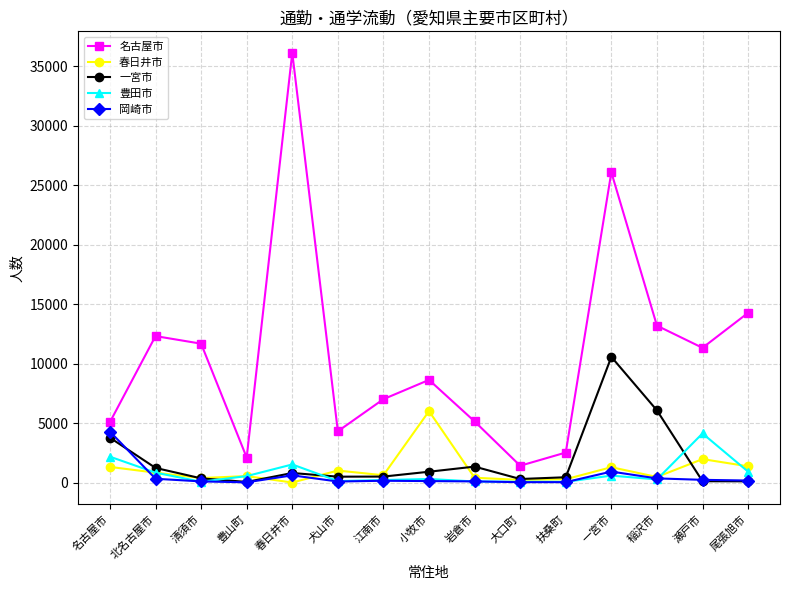

At how many categories does at least one series exceed 7645?

8